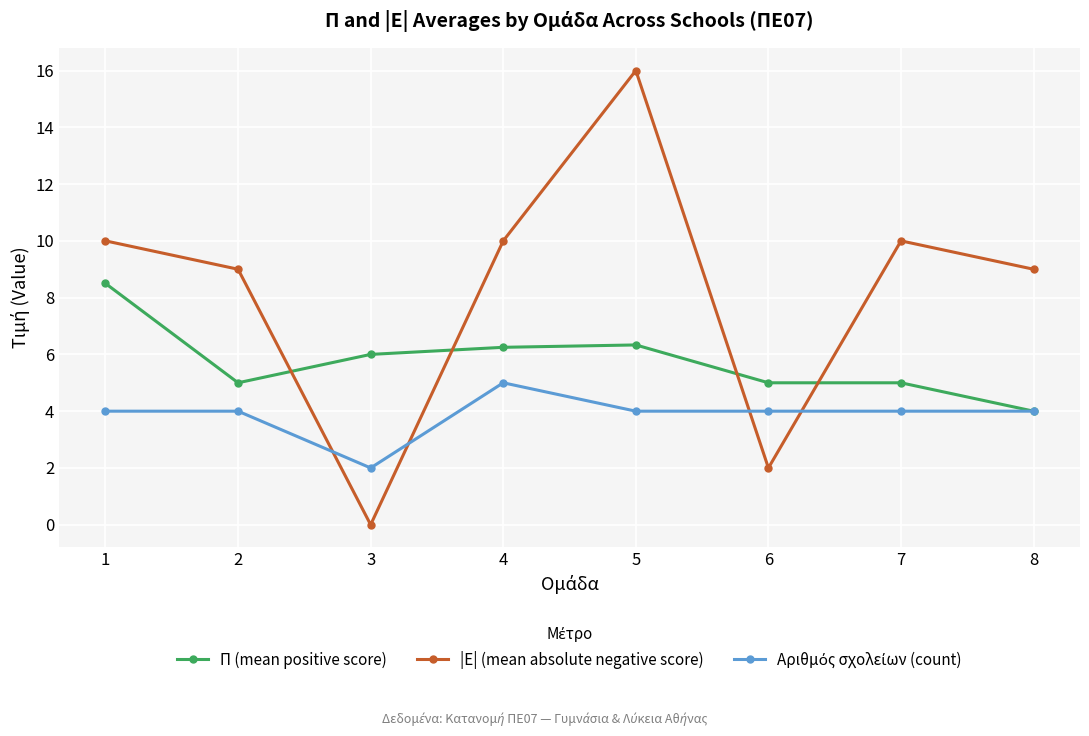

How many lines are shown in the chart?

3